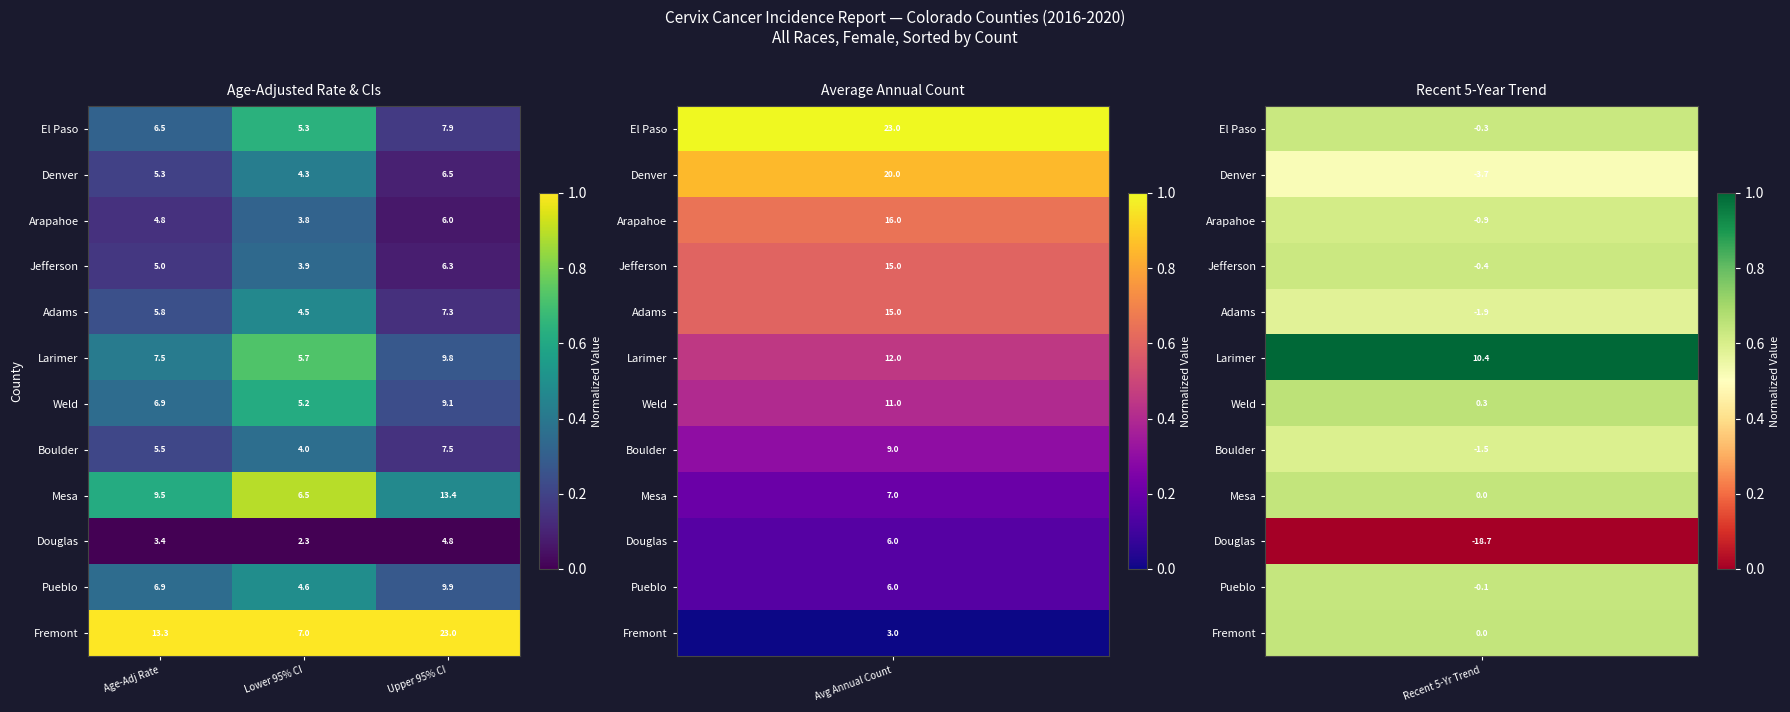

What is the greatest value displayed?

23.0